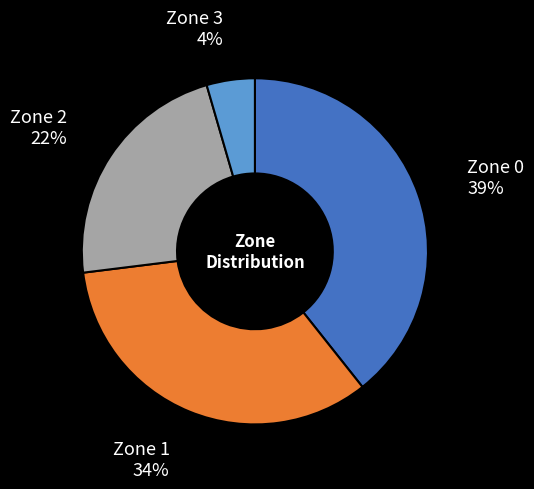

Count the number of slices in the pie.

4